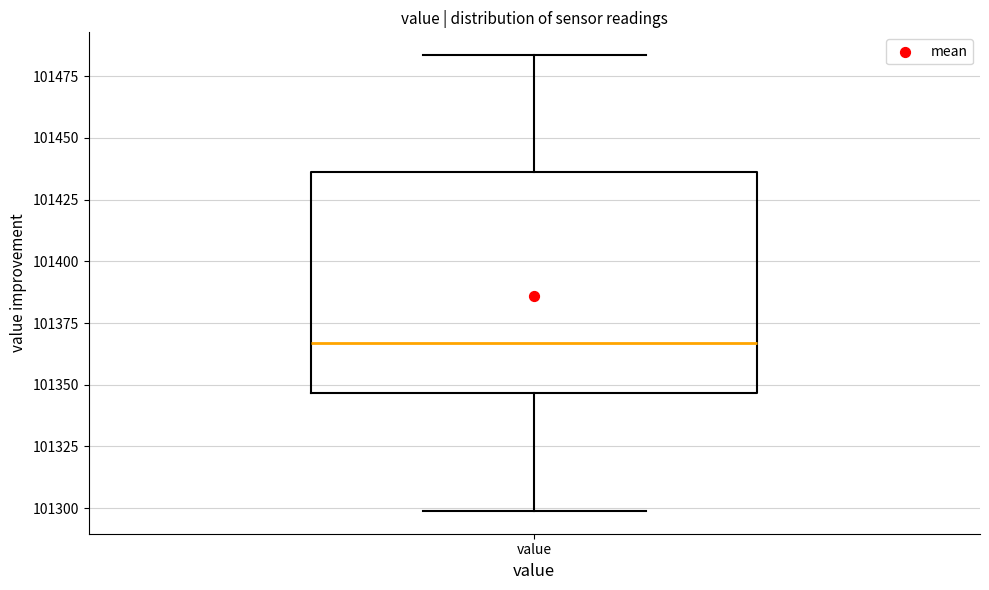

Where is the lower edge of the box for value on the y-axis? The values are not printed on the chart, so give them approximately, as read against the axis.

101345